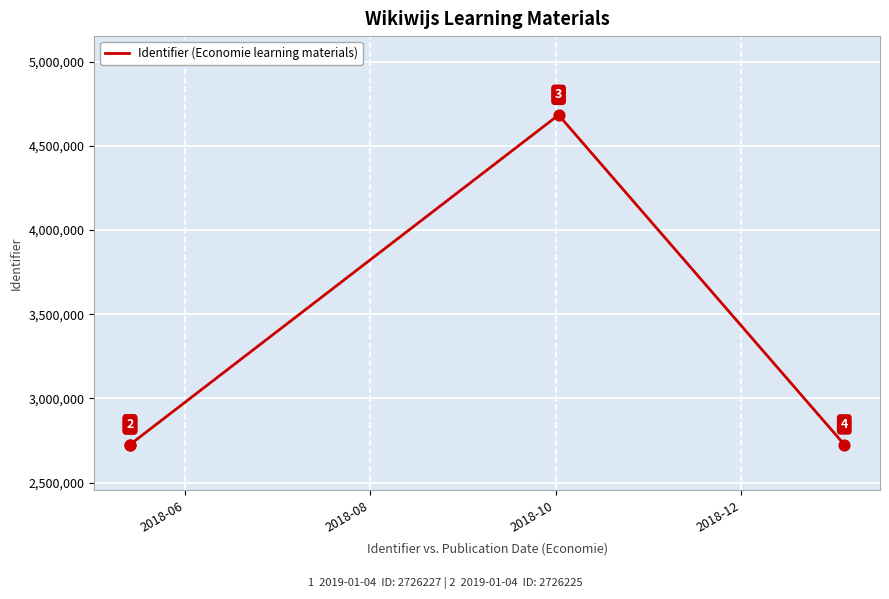

Between 2018-10 and 2018-12, which is larger?

2018-10